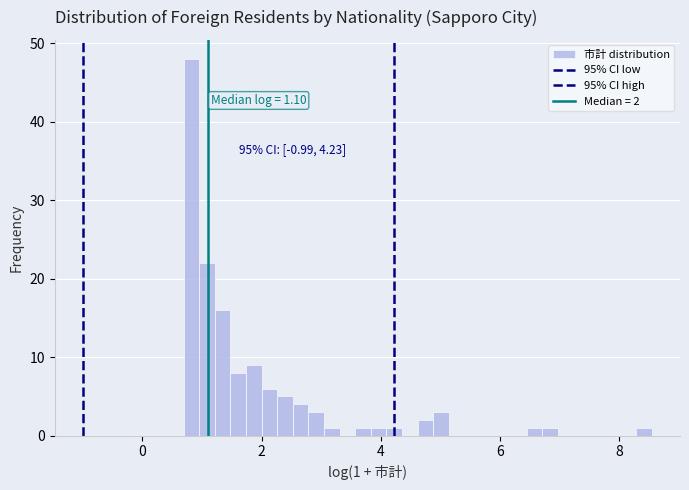

Read against the x-axis, roughly where is the centre of the tallest bar?

0.8